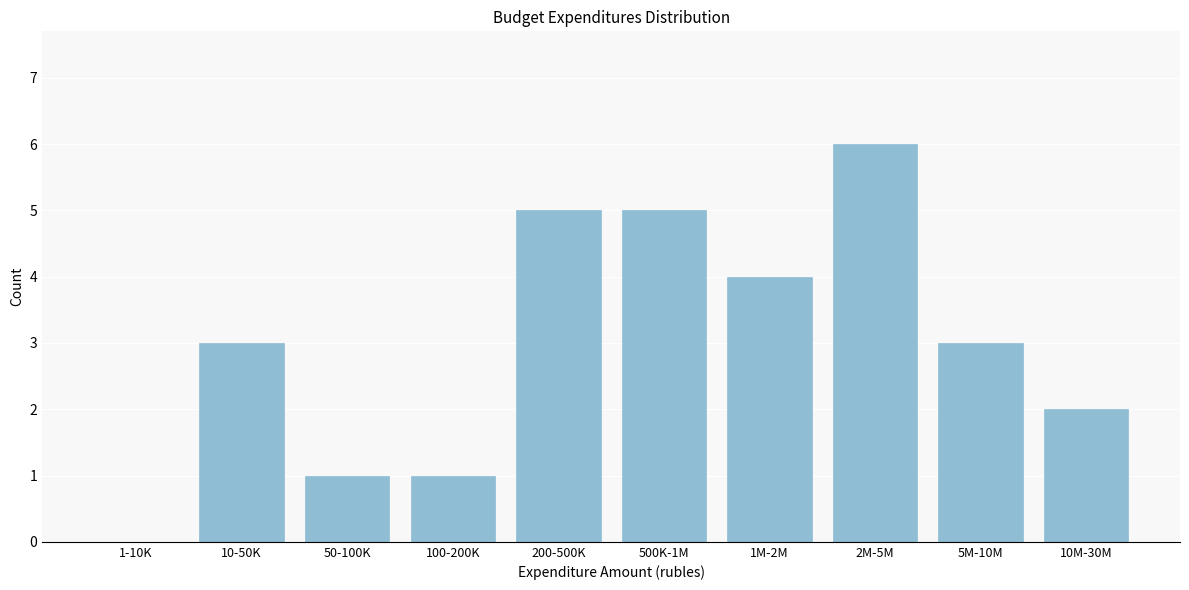

Reading left to right, transcribe all the data shown in this chart.

1-10K=0	10-50K=3	50-100K=1	100-200K=1	200-500K=5	500K-1M=5	1M-2M=4	2M-5M=6	5M-10M=3	10M-30M=2